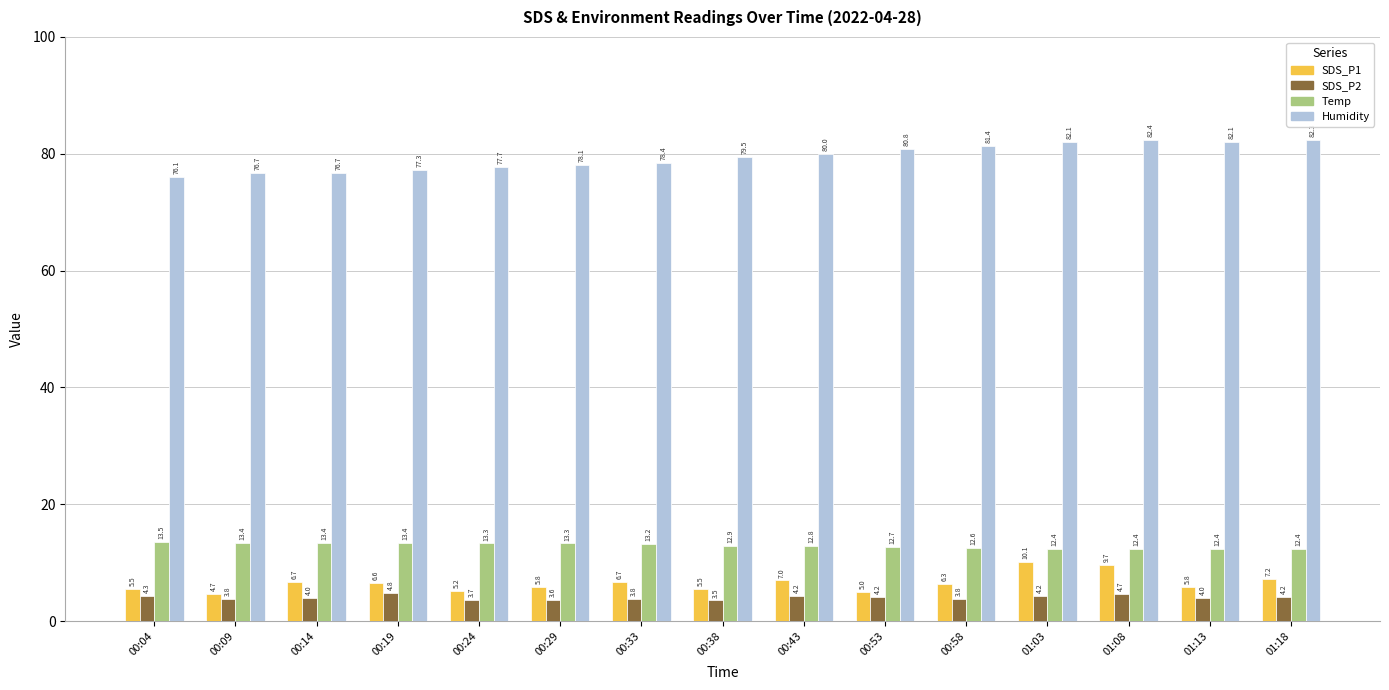

True or false: Temp has a value of 19.1 at 00:14.

False